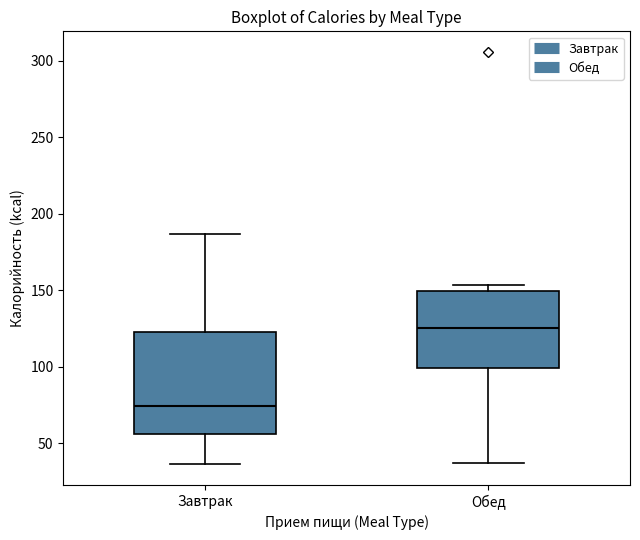

Reading left to right, read every box against the y-axis: the position of its median line, the range the box covers, and the ends of its whiskers. The values are not printed on the chart, so give them approximately, as read against the axis.

Завтрак: median 75, box 55 to 120, whiskers 35 to 185
Обед: median 125, box 100 to 150, whiskers 35 to 155